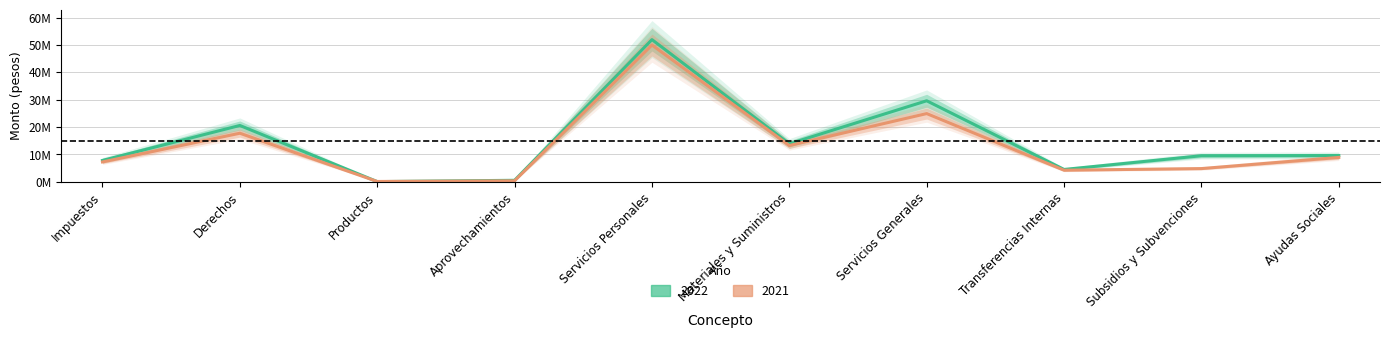

Is the value of 2021 at Impuestos greater than the value of 2022 at Derechos?

No